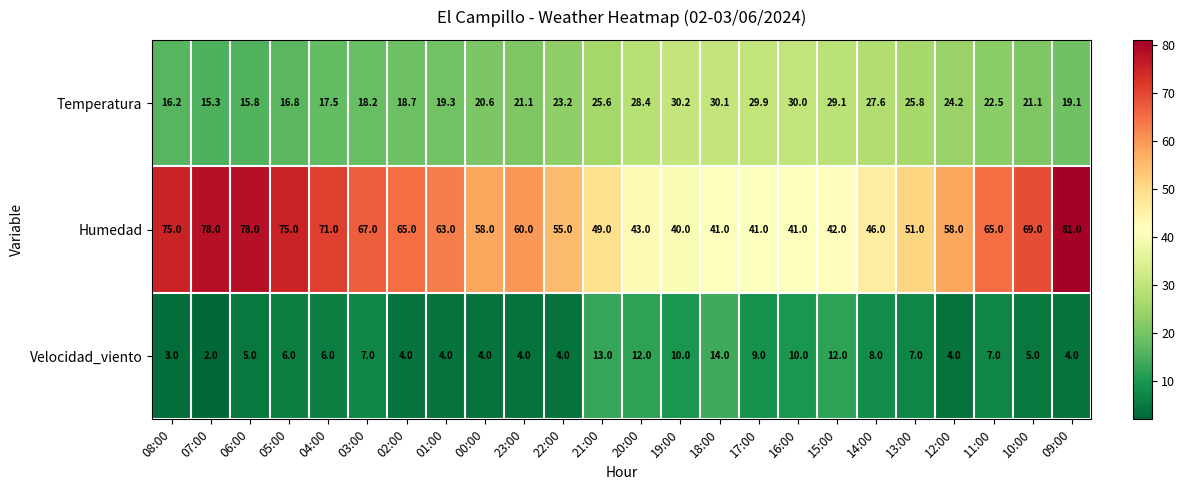

List the series in order of their overall mean, lowest first.

Velocidad_viento, Temperatura, Humedad